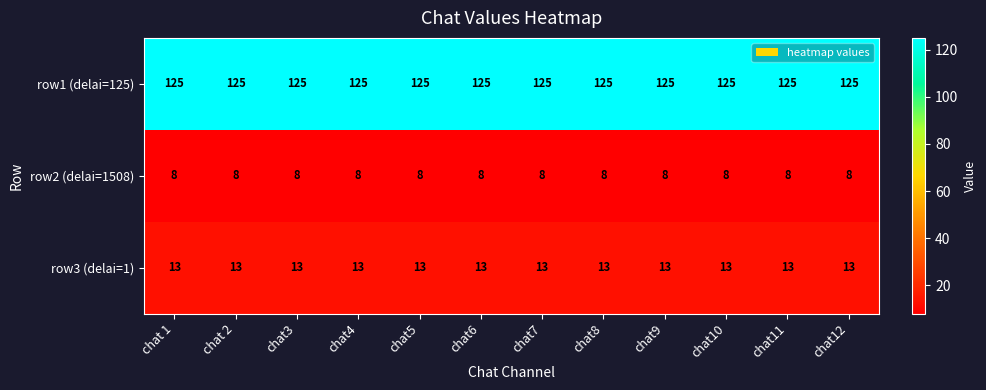

What is the maximum value for row1 (delai=125)?

125